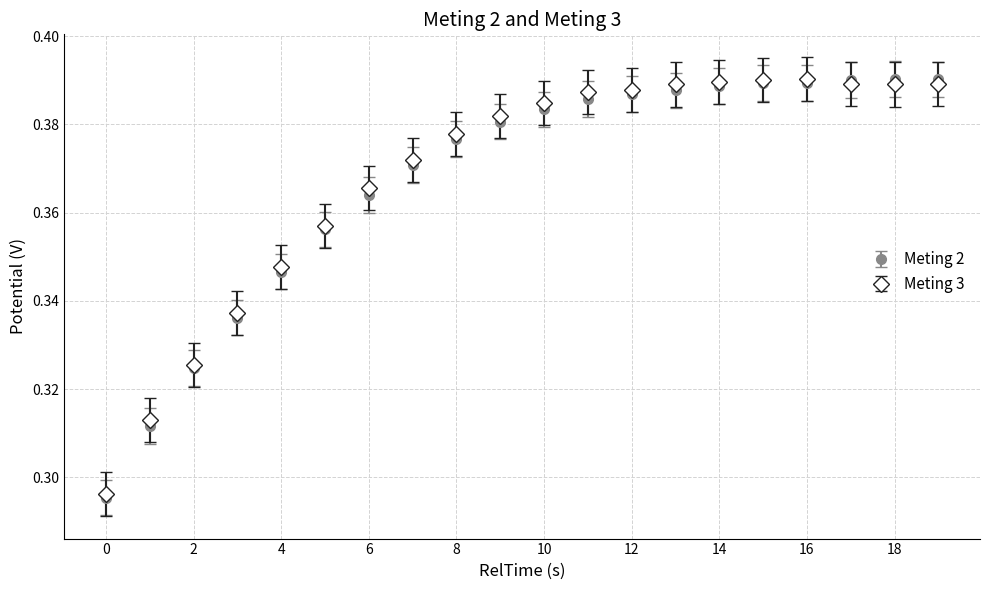

Which series has the widest spread of values?

Meting 2